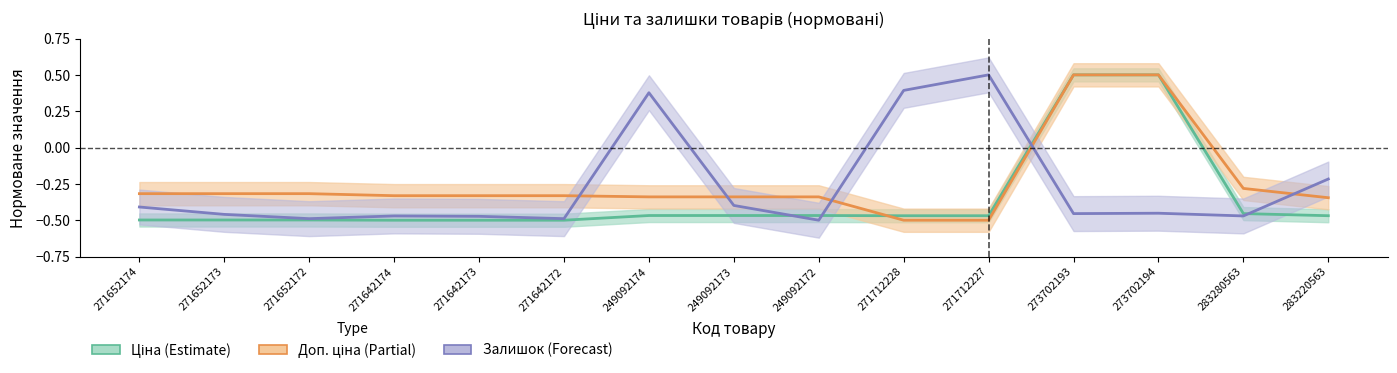

What is the highest value of the Доп. ціна (Partial) series?

0.5